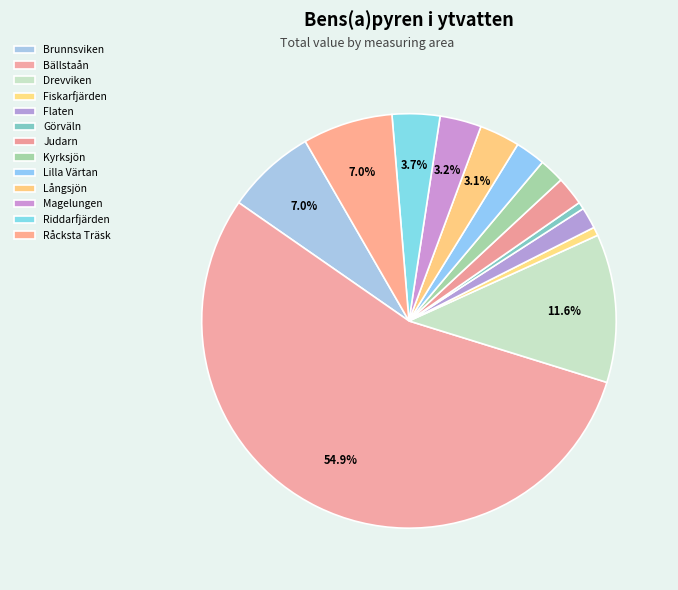

How many slices are in this pie chart?

13